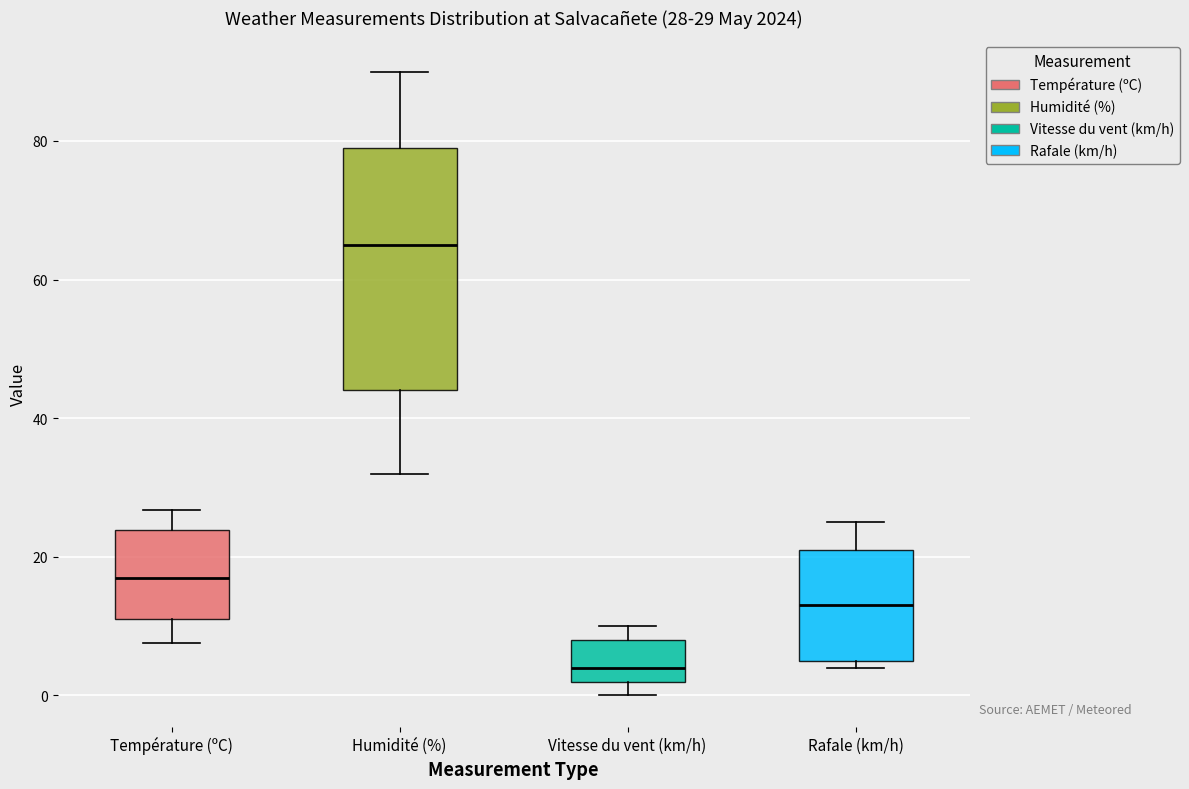

Which box is the tallest, from its lower edge to its upper edge?

Humidité (%)